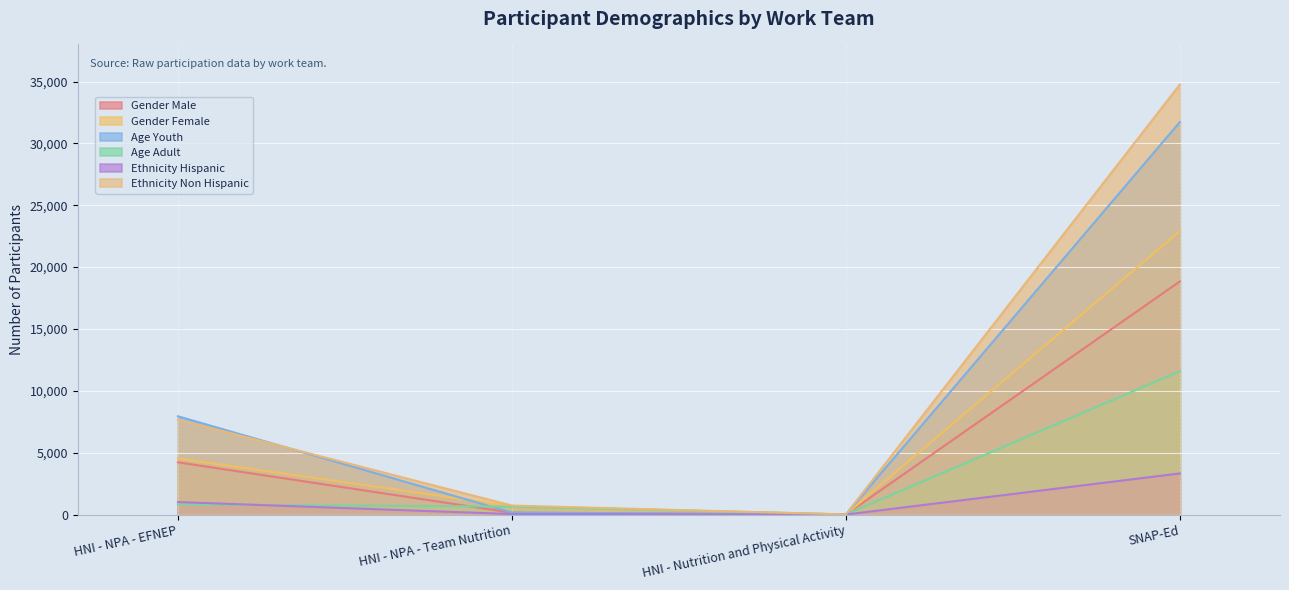

Which series has the widest spread of values?

Ethnicity Non Hispanic